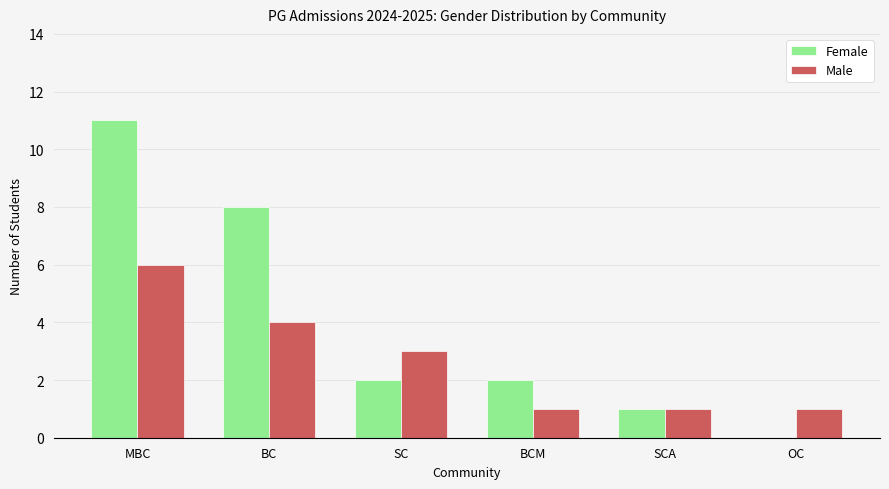

Which series has the widest spread of values?

Female